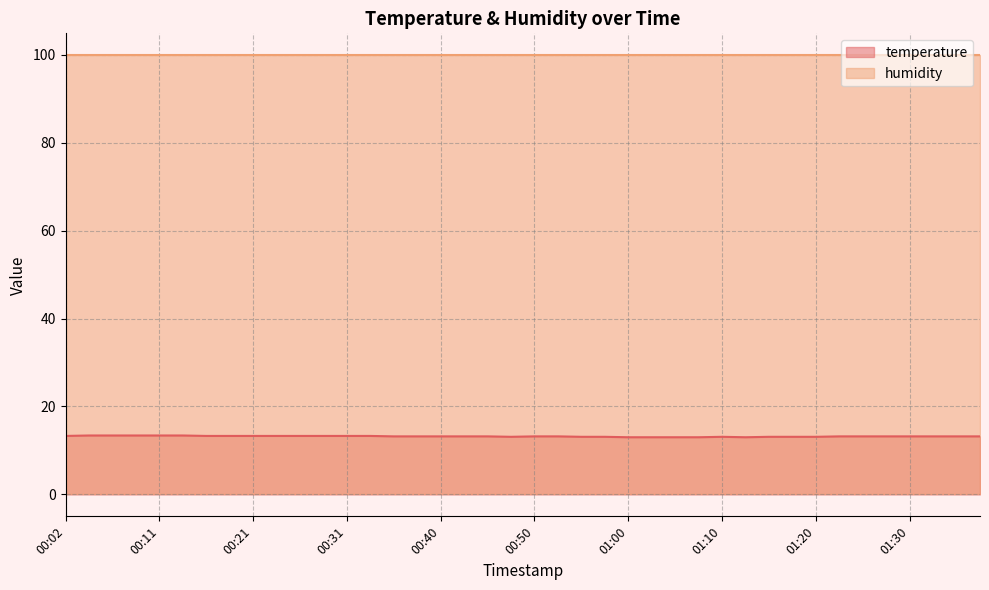

What is the difference between the second highest and second lowest values?

0.4